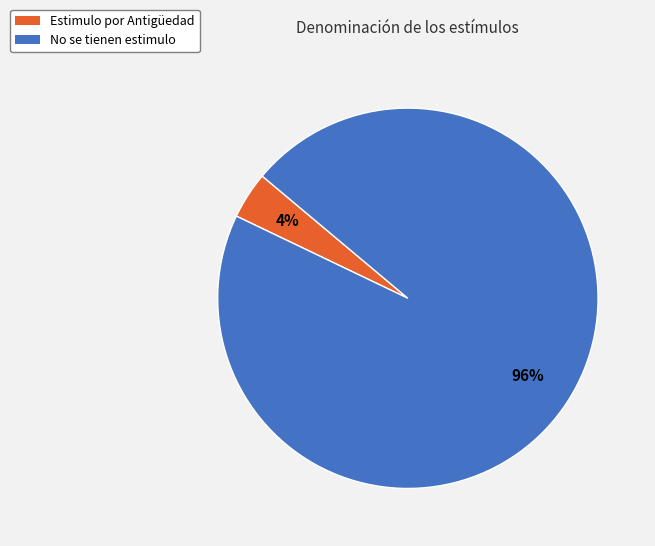

How many slices are in this pie chart?

2